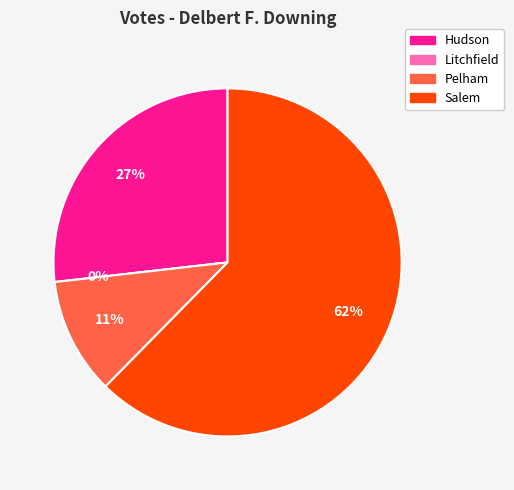

What percentage is NOT represented by Hudson?

73.2%